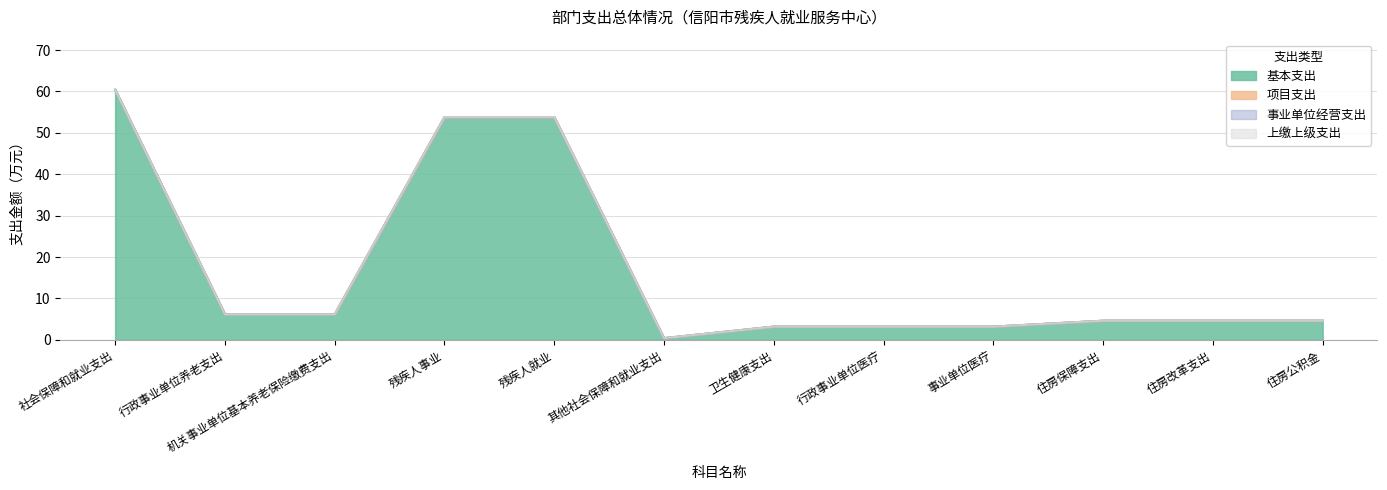

At 残疾人就业, list the series in order from largest to smallest.

基本支出, 项目支出, 事业单位经营支出, 上缴上级支出